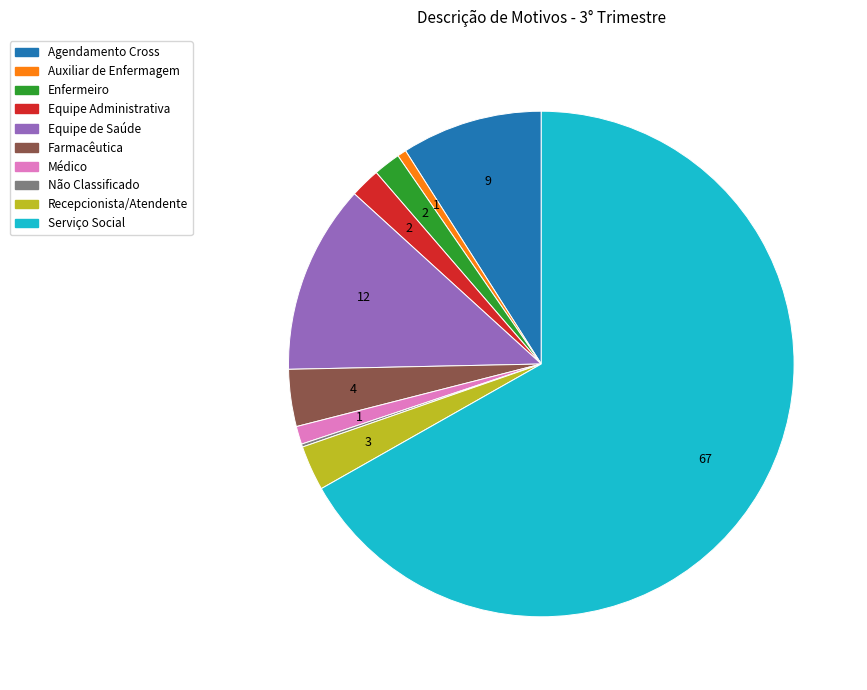

The Enfermeiro slice represents 2% of the pie. True or false?

True